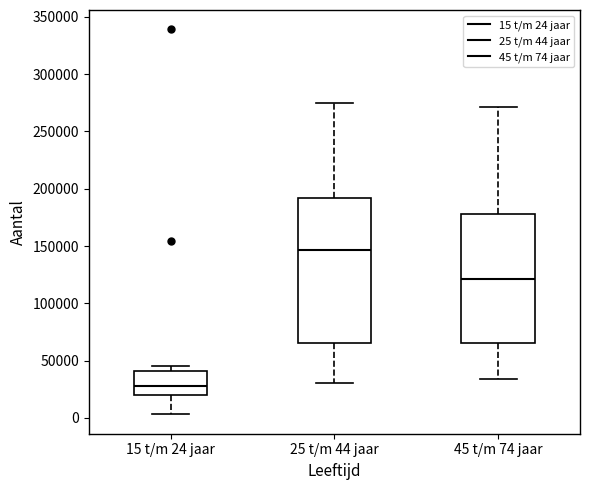

Comparing the boxes themselves (not the whiskers), which one is the tallest?

25 t/m 44 jaar